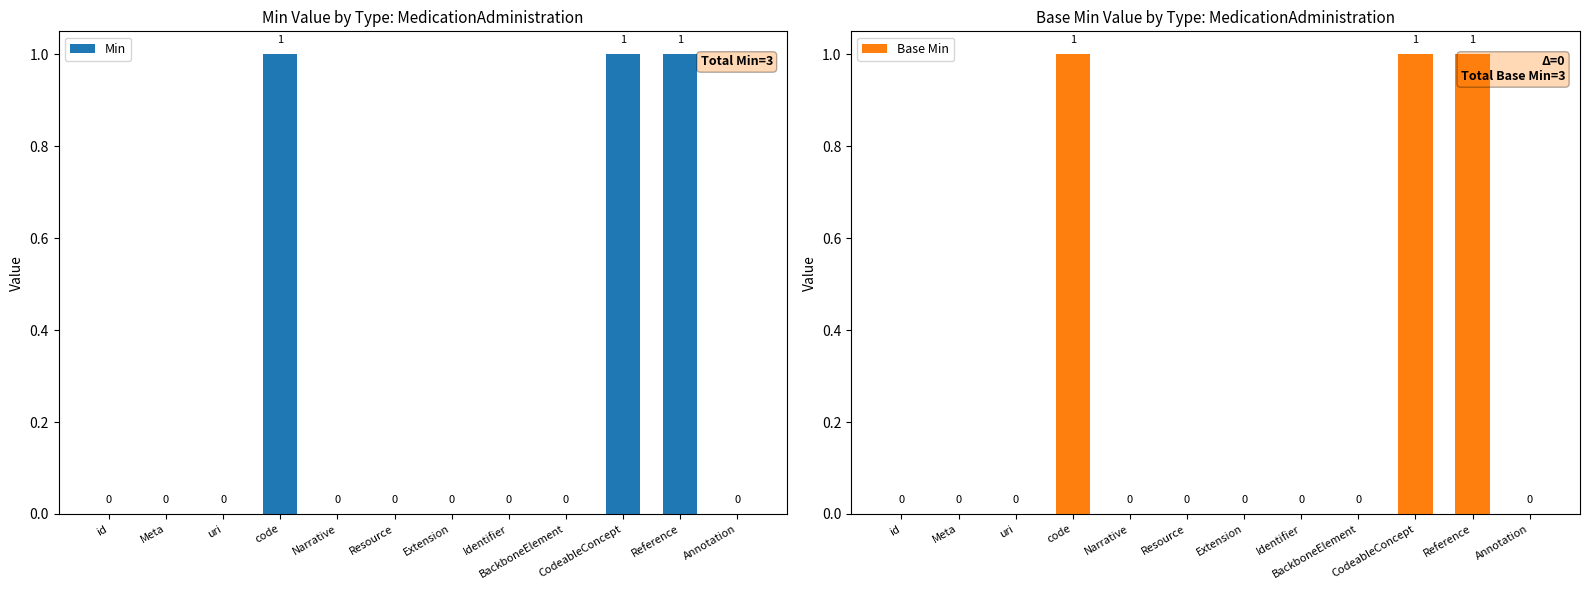

Is it true that Min equals -1 at Meta?

False